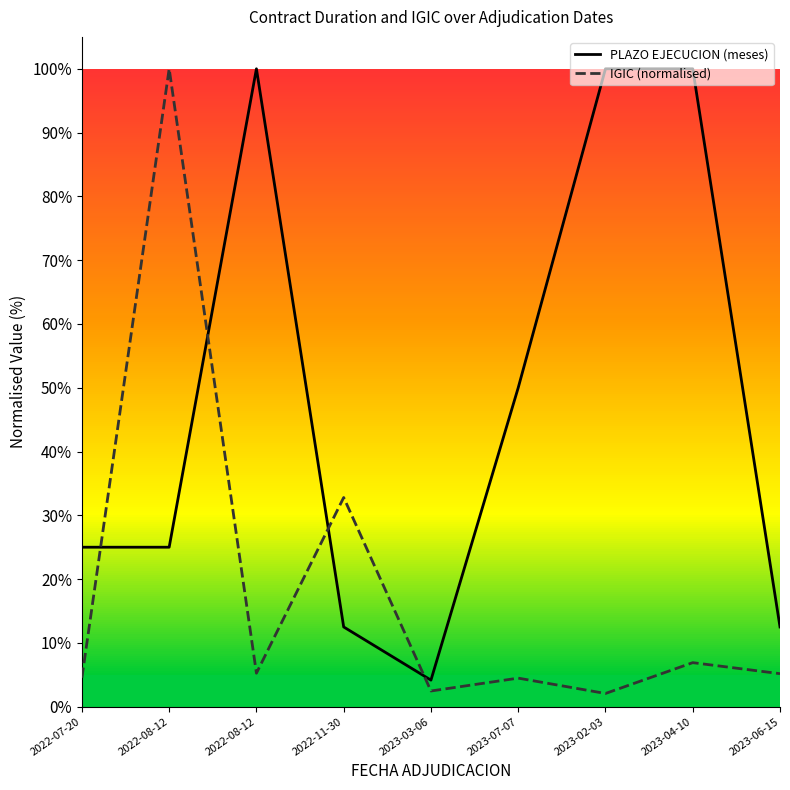

True or false: PLAZO EJECUCION (meses) and IGIC (normalised) cross at least once.

True